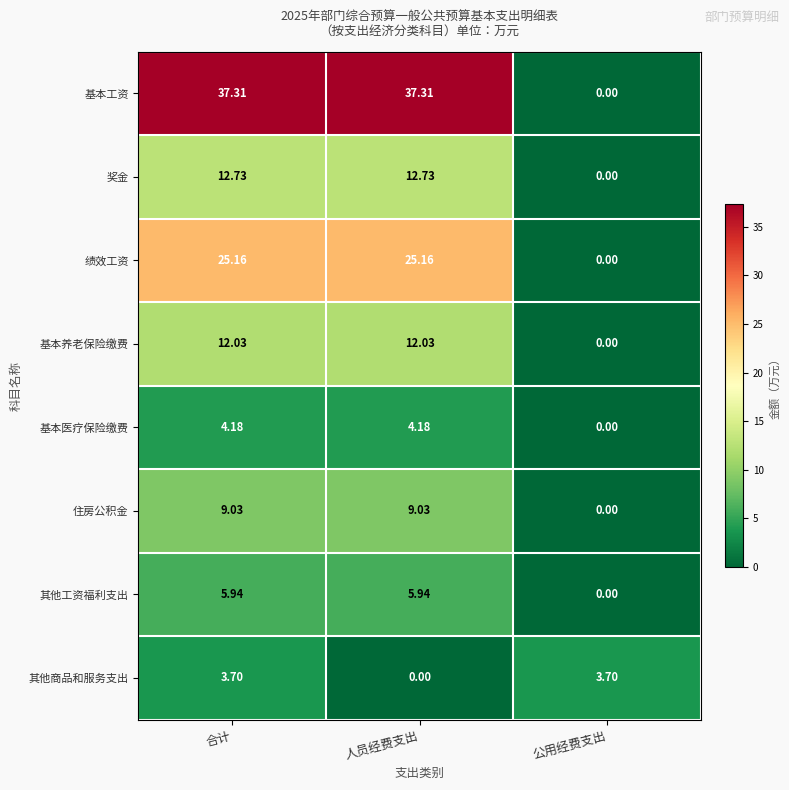

At which label is 基本工资 closest to 18?

公用经费支出